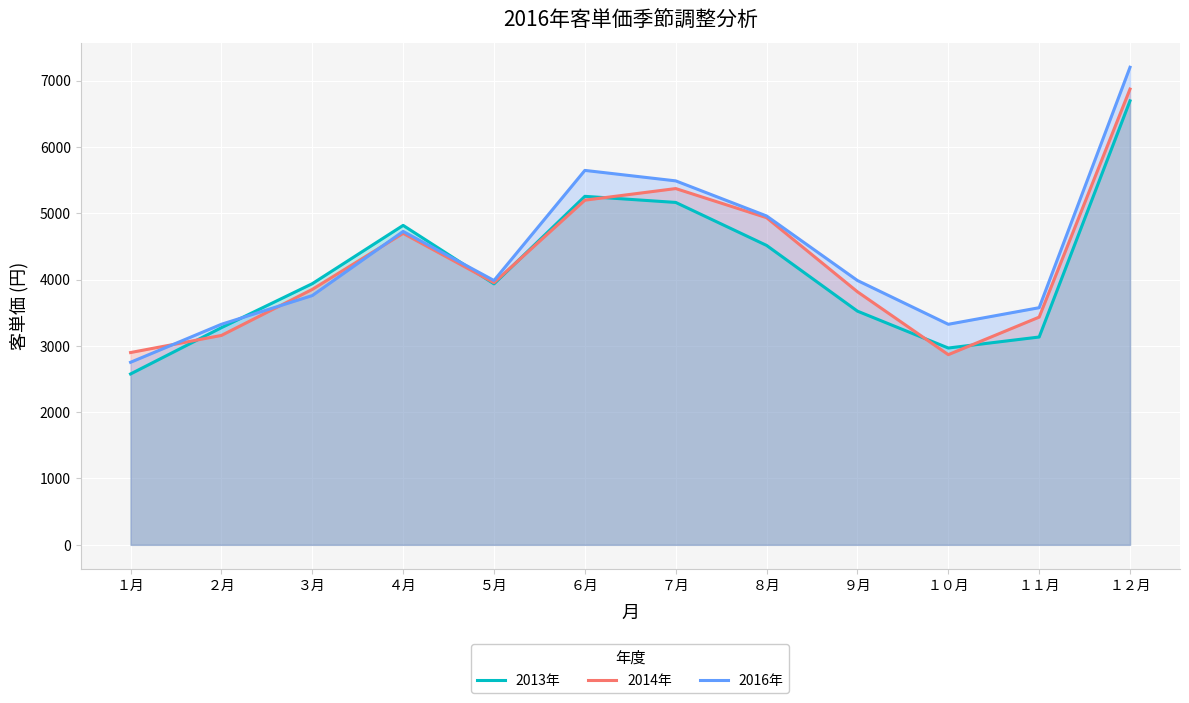

At which label does 2014年 reach its peak?

１２月